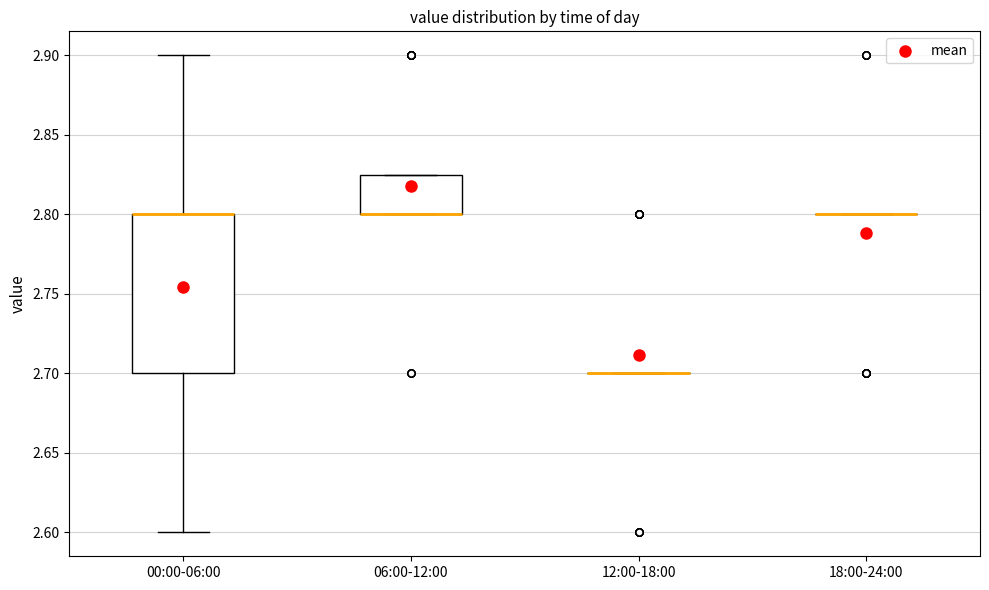

Reading left to right, read every box against the y-axis: the position of its median line, the range the box covers, and the ends of its whiskers. The values are not printed on the chart, so give them approximately, as read against the axis.

00:00-06:00: median 2.800 (drawn on the box's upper edge), box 2.700 to 2.800, whiskers 2.600 to 2.900
06:00-12:00: median 2.800 (drawn on the box's lower edge), box 2.800 to 2.825, whiskers 2.800 to 2.825
12:00-18:00: box collapsed to a line at 2.700, whiskers 2.700 to 2.700
18:00-24:00: box collapsed to a line at 2.800, whiskers 2.800 to 2.800